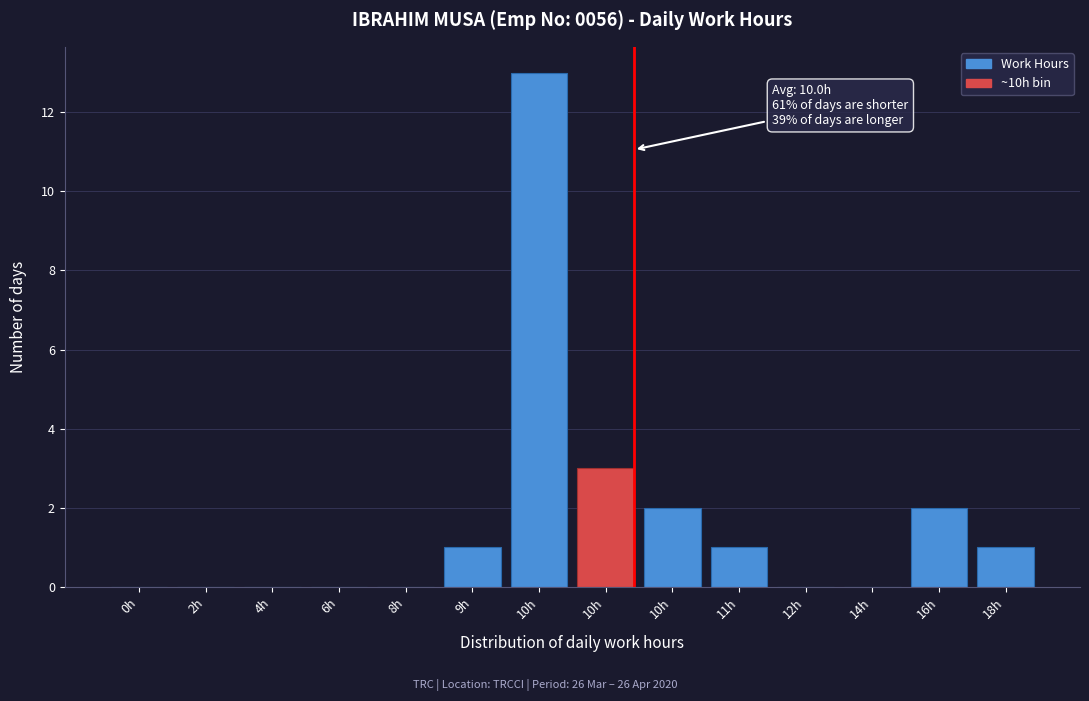

Count the number of categories in the chart.

14